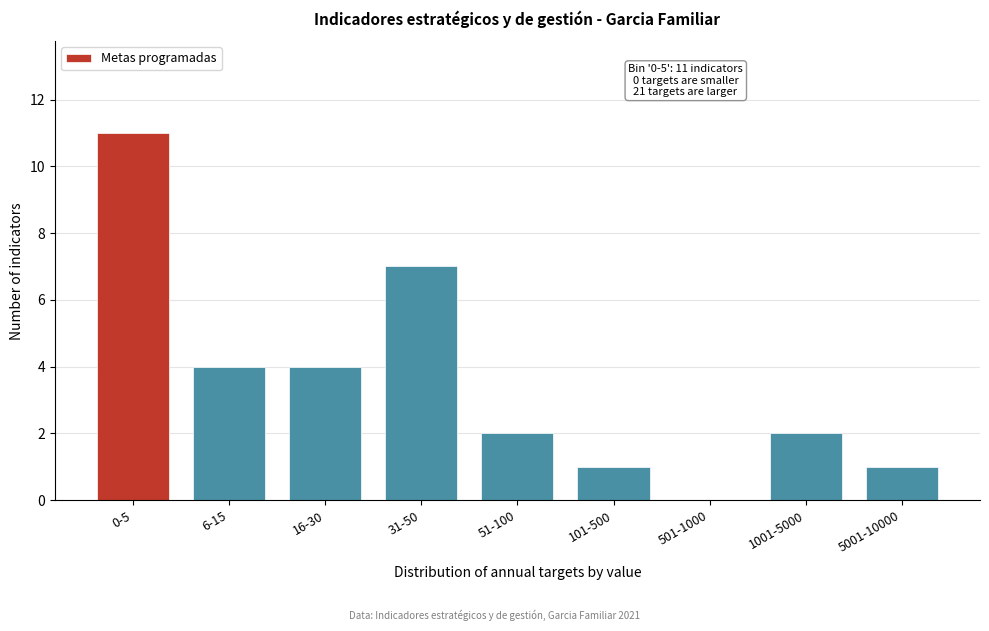

Reading left to right, transcribe all the data shown in this chart.

0-5=11	6-15=4	16-30=4	31-50=7	51-100=2	101-500=1	501-1000=0	1001-5000=2	5001-10000=1